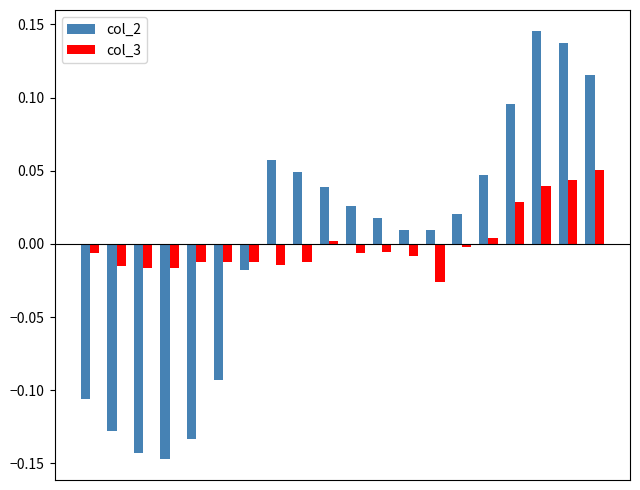

What is the difference between the second highest and minimum values in the col_2 series?

0.3